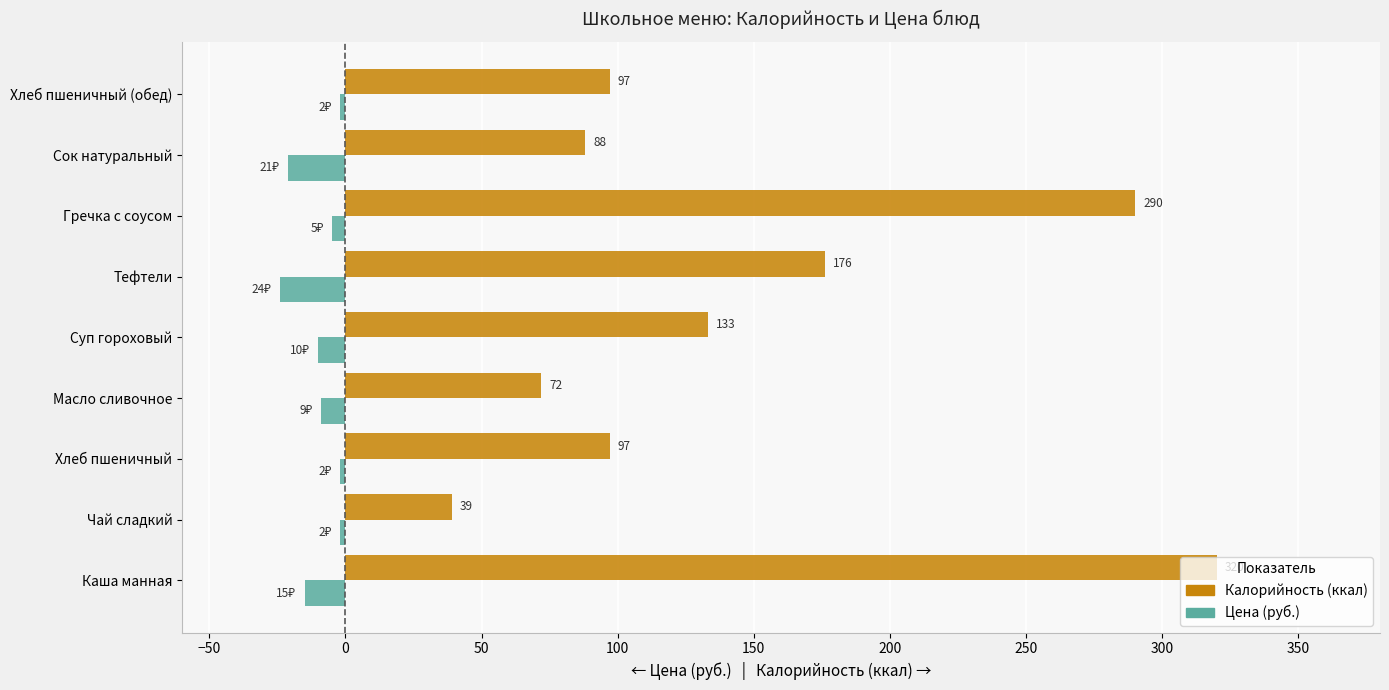

What is the difference between the highest and lowest values at Чай сладкий?

41.0